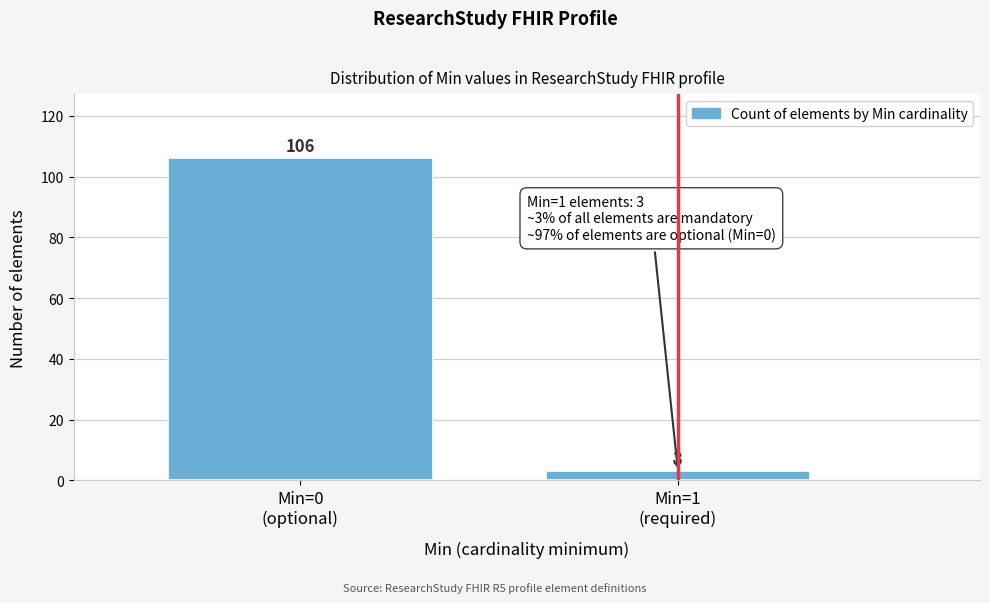

Reading left to right, extract all data points from this chart.

106	3